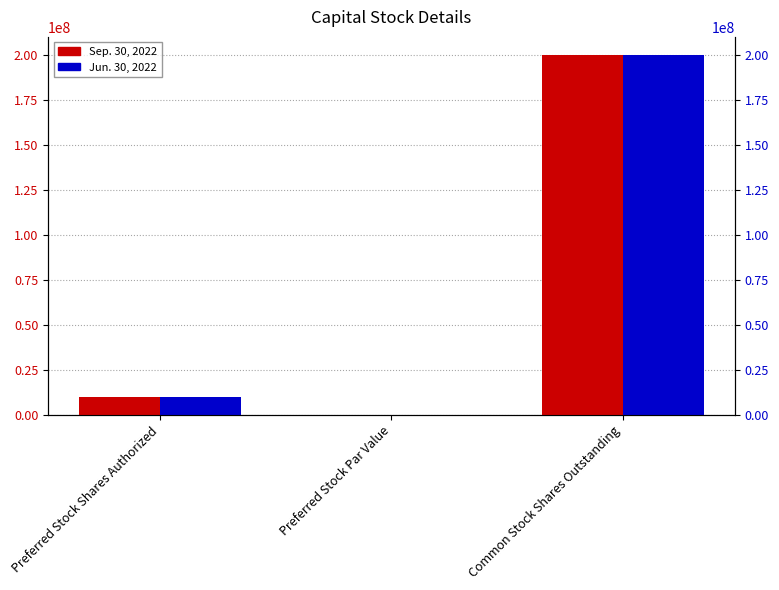

What position from the right is Common Stock Shares Outstanding?

1